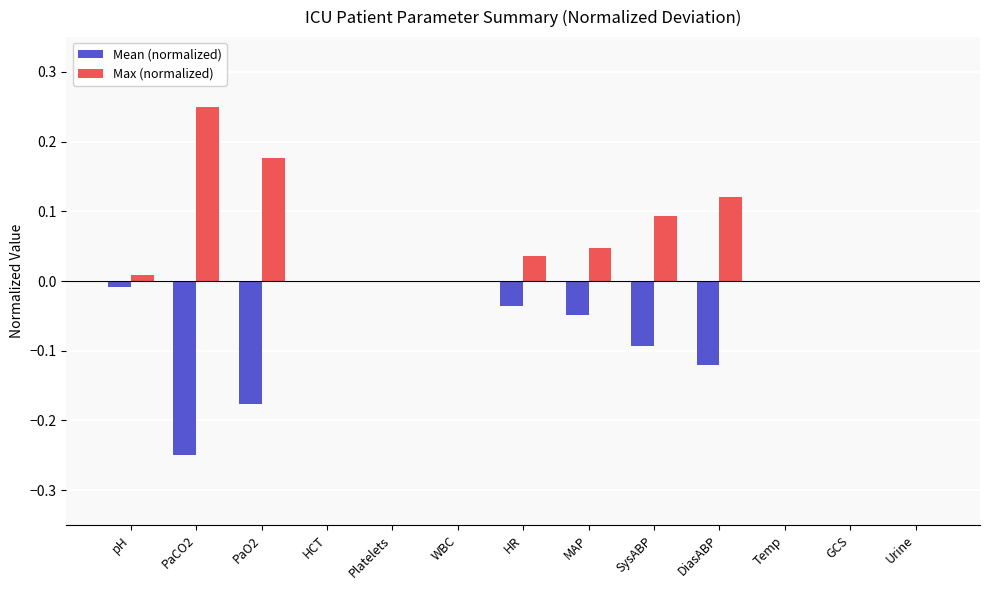

Is it true that Max (normalized) equals 0.0 at HCT?

True